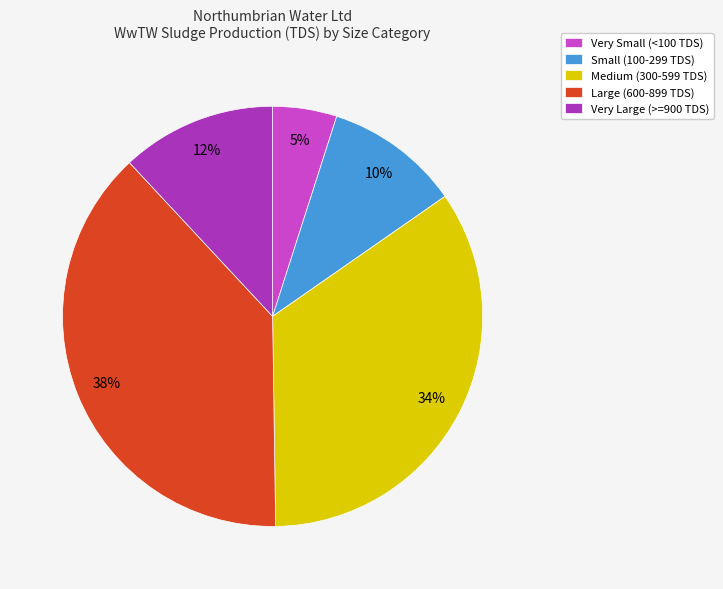

Count the number of slices in the pie.

5